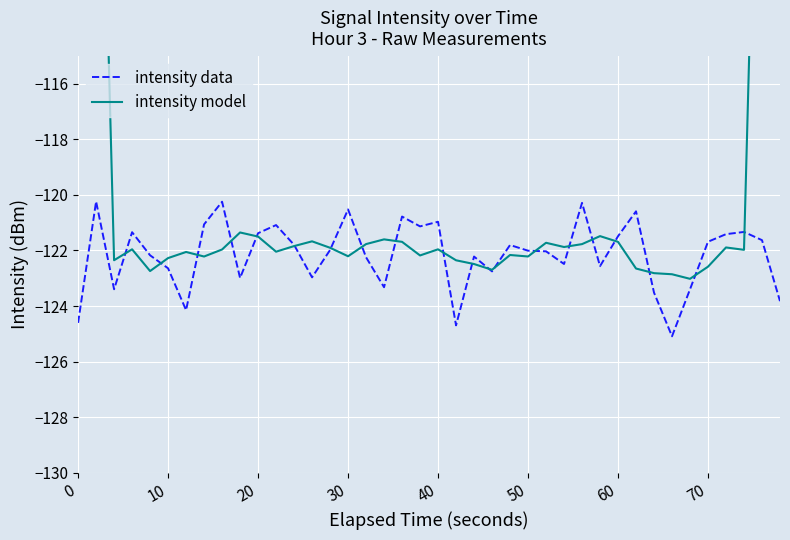

How many values in the intensity model series exceed -121?

4